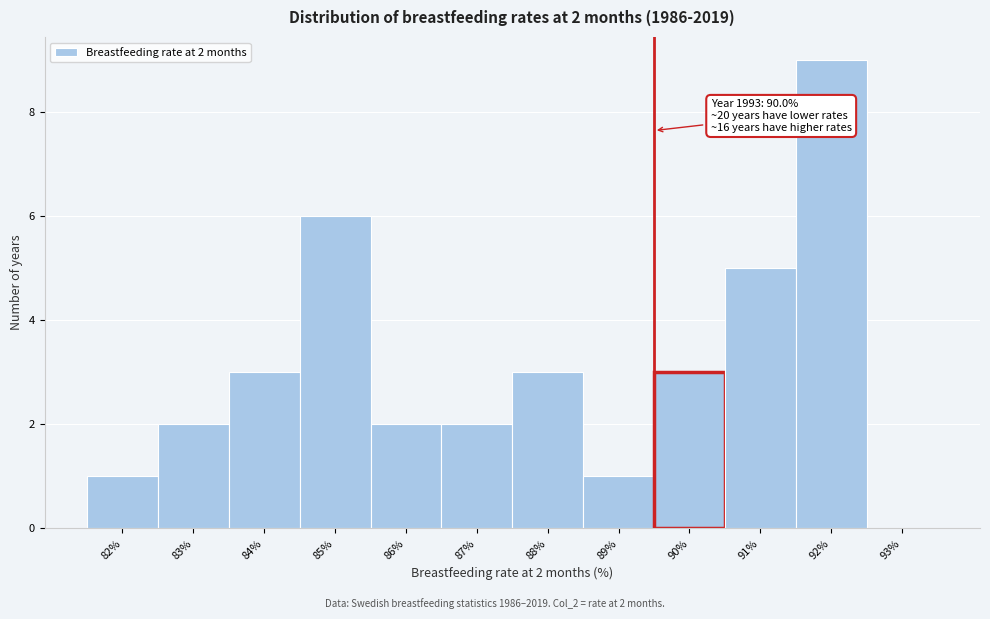

Reading left to right, transcribe all the data shown in this chart.

82%=1	83%=2	84%=3	85%=6	86%=2	87%=2	88%=3	89%=1	90%=3	91%=5	92%=9	93%=0